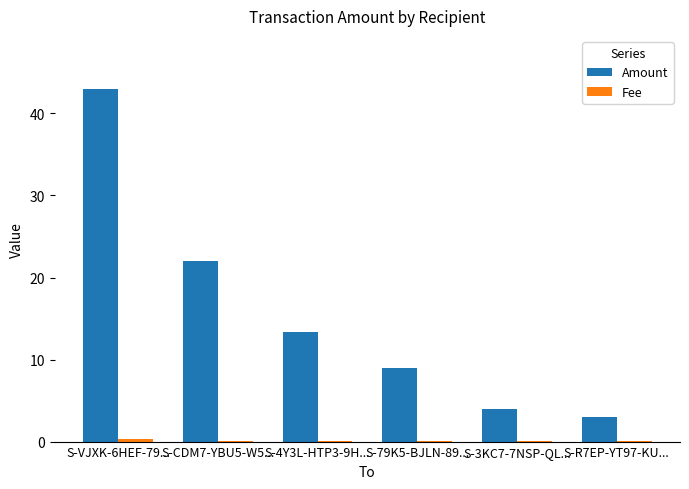

What is the highest value of the Amount series?

43.0